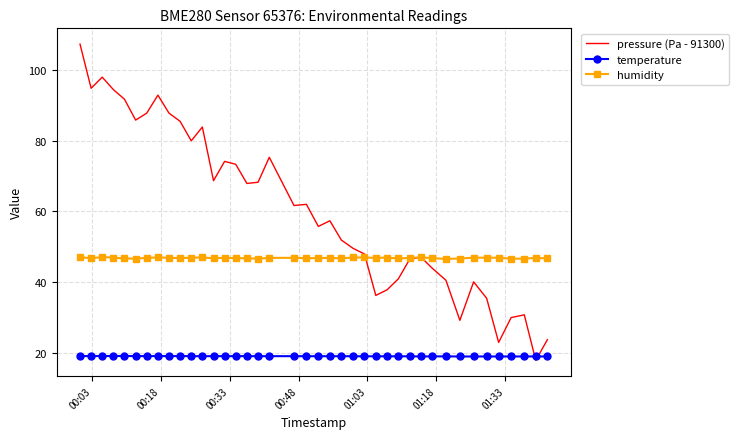

What is the highest value of the humidity series?

47.1